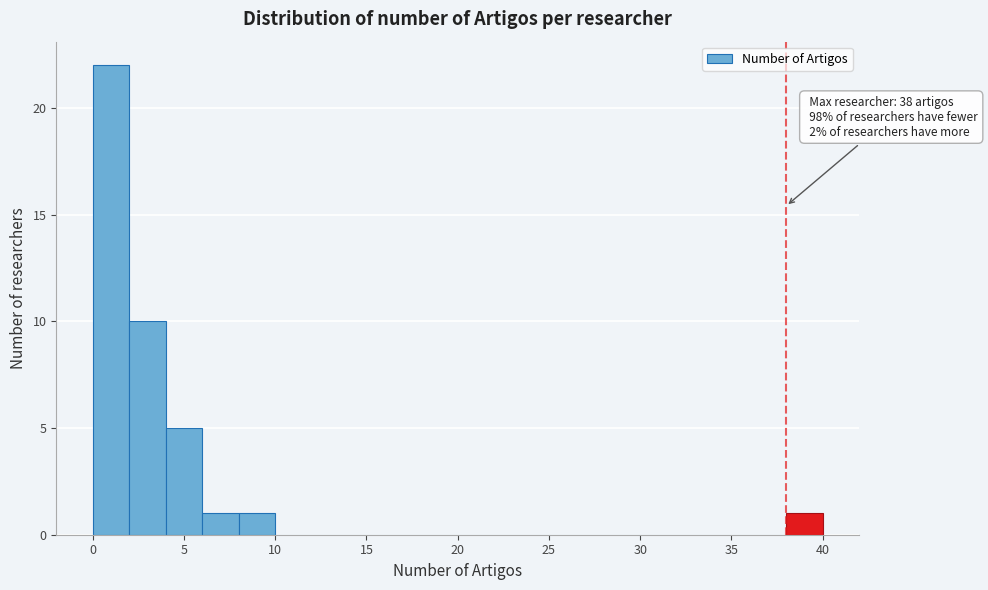

Which range on the x-axis has the tallest bar?

0 to 2